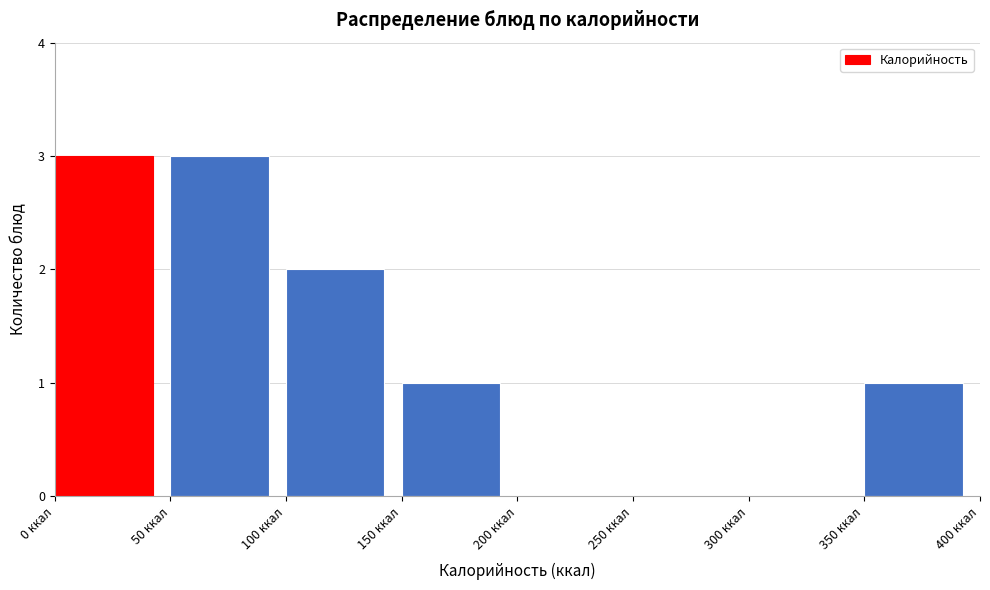

Reading left to right, transcribe this chart: for each bar, give the range it covers on the x-axis and its height. The values are not printed on the chart, so give them approximately, as read against the axis.

0 to 50: 3
50 to 100: 3
100 to 150: 2
150 to 200: 1
200 to 250: 0
250 to 300: 0
300 to 350: 0
350 to 400: 1